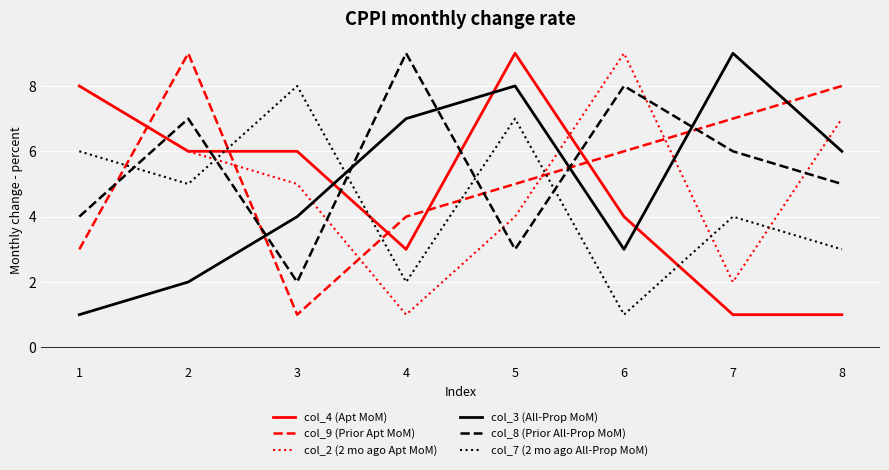

The col_4 (Apt MoM) series shows 12 at 5. True or false?

False